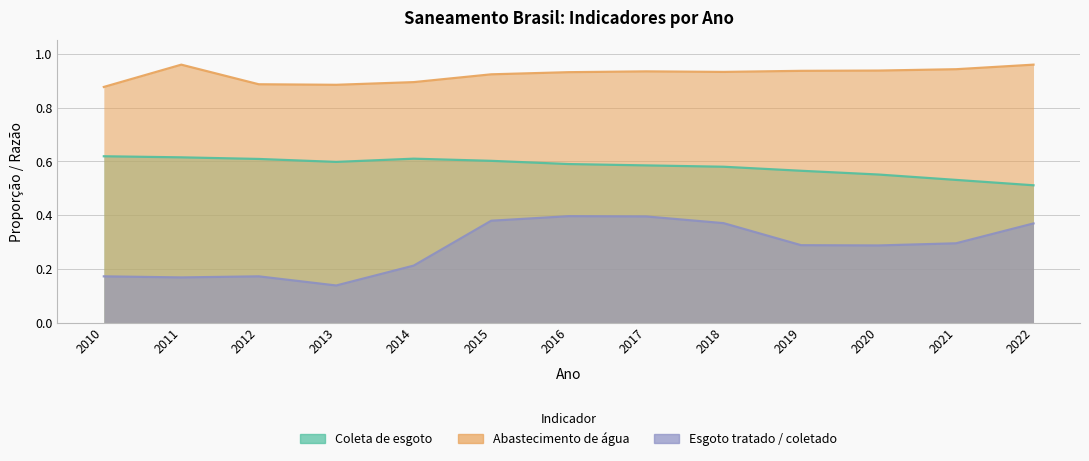

Does the chart have visible grid lines?

Yes